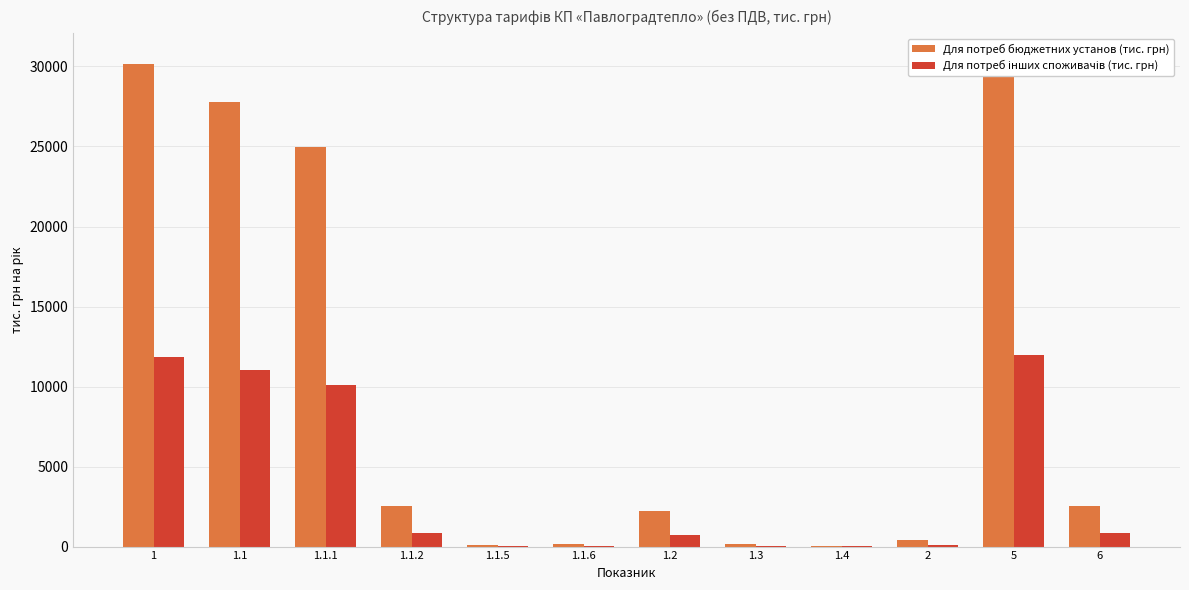

What are all the series names shown in the legend?

Для потреб бюджетних установ (тис. грн), Для потреб інших споживачів (тис. грн)